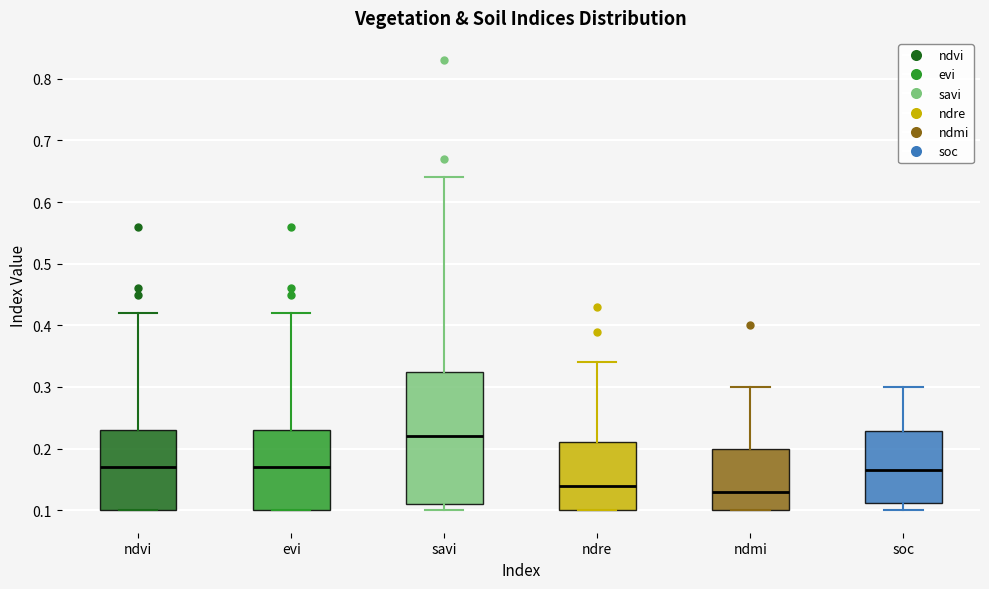

Reading left to right, read every box against the y-axis: the position of its median line, the range the box covers, and the ends of its whiskers. The values are not printed on the chart, so give them approximately, as read against the axis.

ndvi: median 0.17, box 0.10 to 0.23, whiskers 0.10 to 0.42
evi: median 0.17, box 0.10 to 0.23, whiskers 0.10 to 0.42
savi: median 0.22, box 0.11 to 0.33, whiskers 0.10 to 0.64
ndre: median 0.14, box 0.10 to 0.21, whiskers 0.10 to 0.34
ndmi: median 0.13, box 0.10 to 0.20, whiskers 0.10 to 0.30
soc: median 0.17, box 0.11 to 0.23, whiskers 0.10 to 0.30